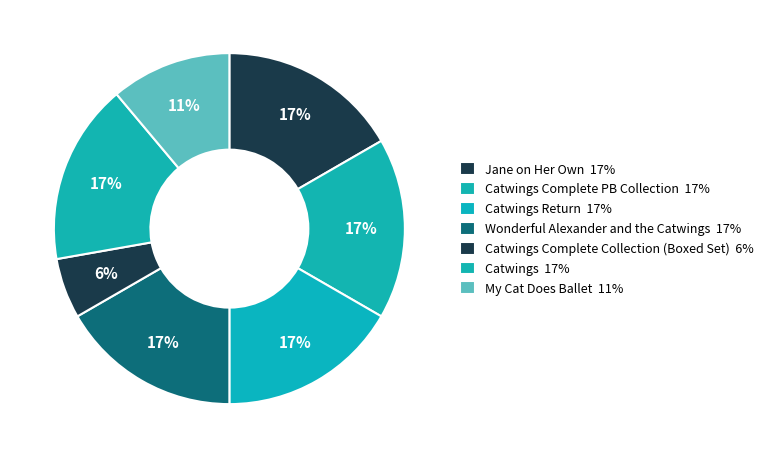

Does any single category account for the majority?

No